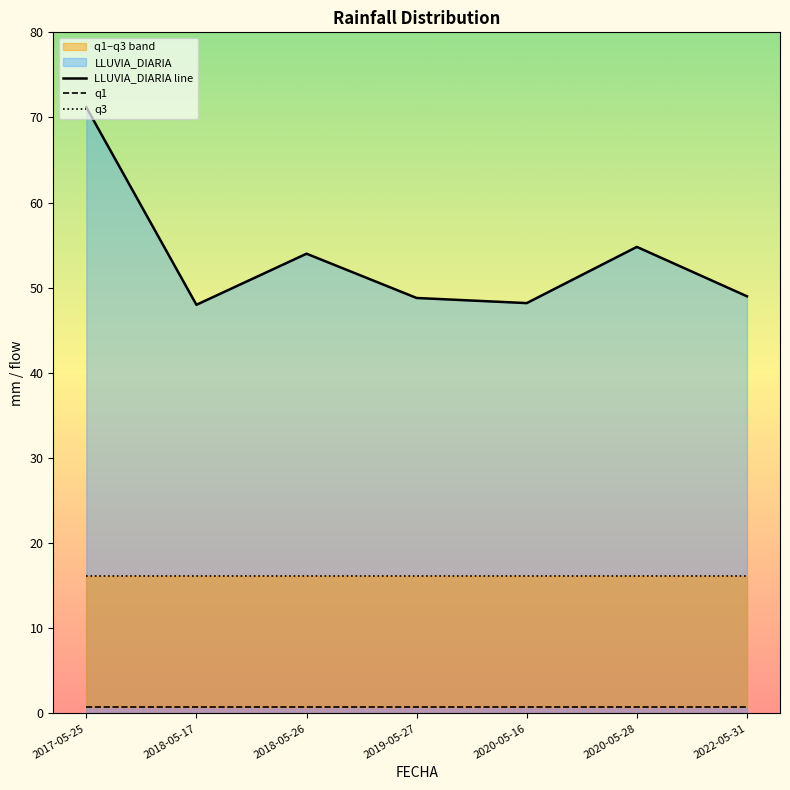

True or false: q1 has a value of 0.8 at 2018-05-26.

True